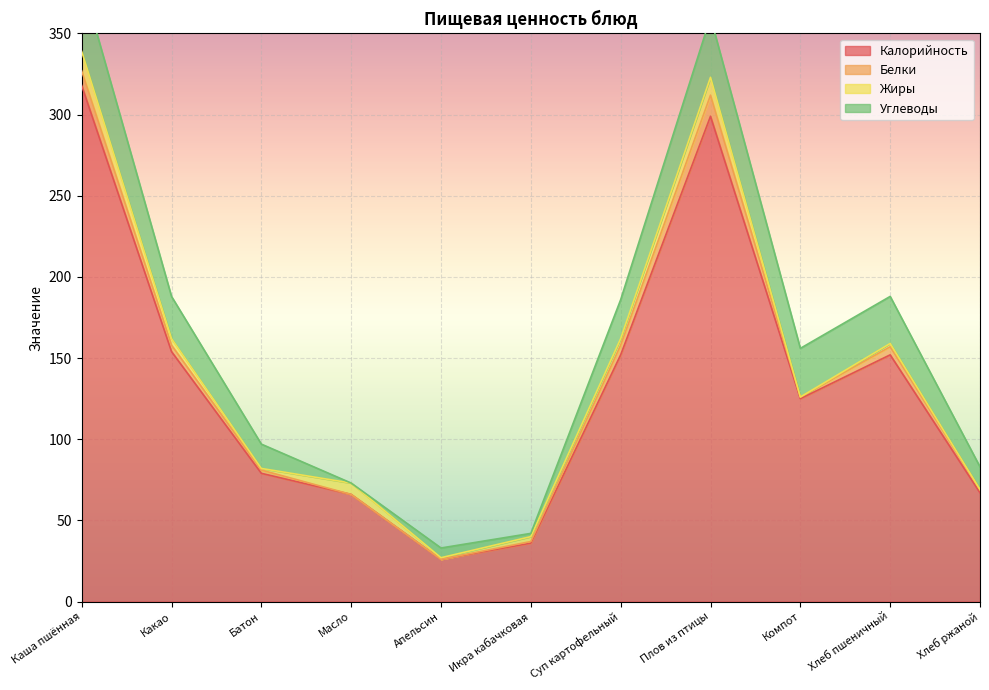

What is the average value of the Углеводы series?

21